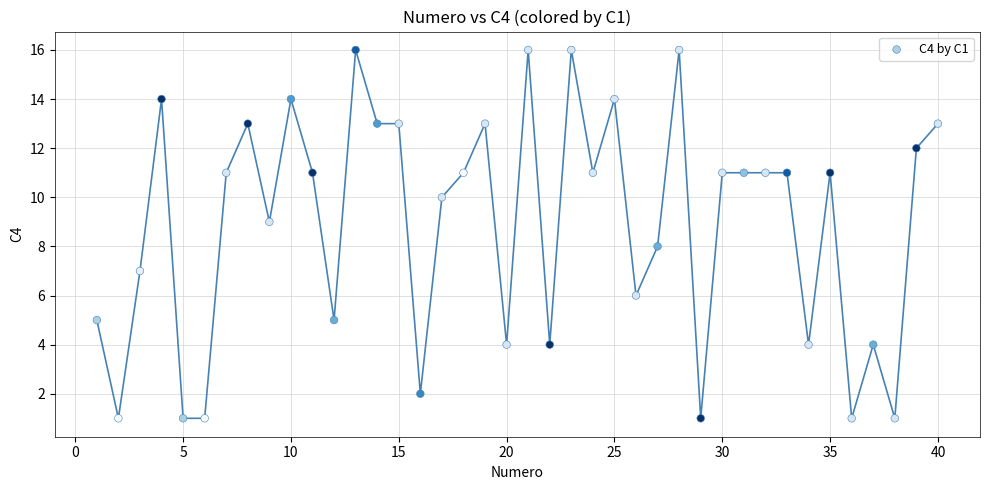

What is the range of X values (max minus min)?

39